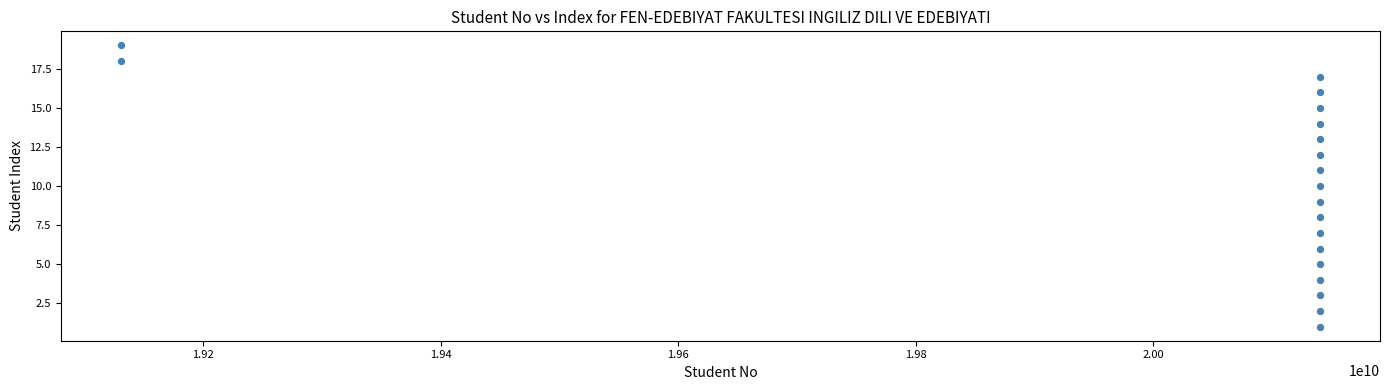

What is the range of X values (max minus min)?

1009999954